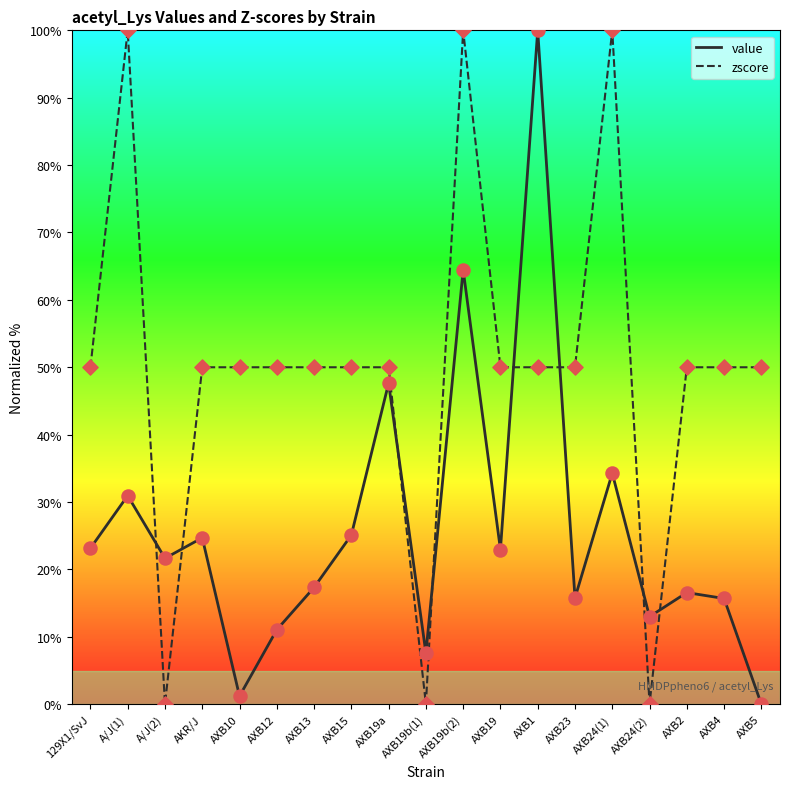

What are all the series names shown in the legend?

value, zscore